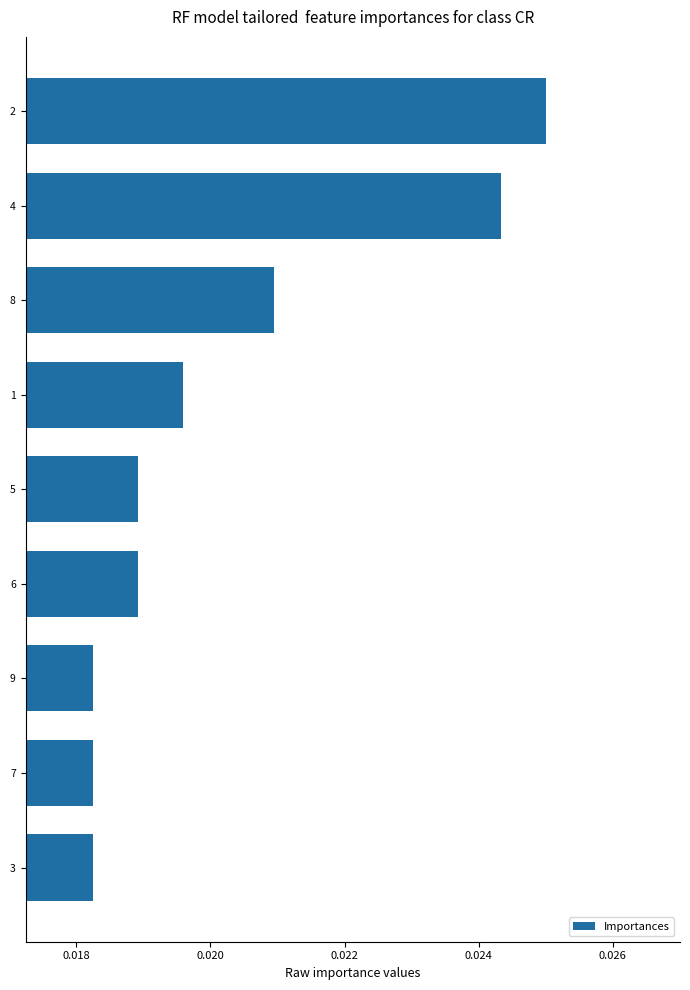

What is the sum of all values?

0.2